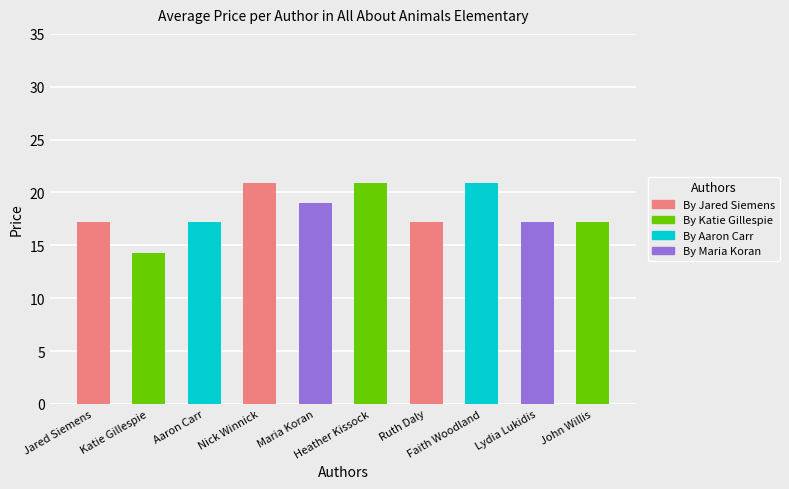

Does the chart contain any negative values?

No